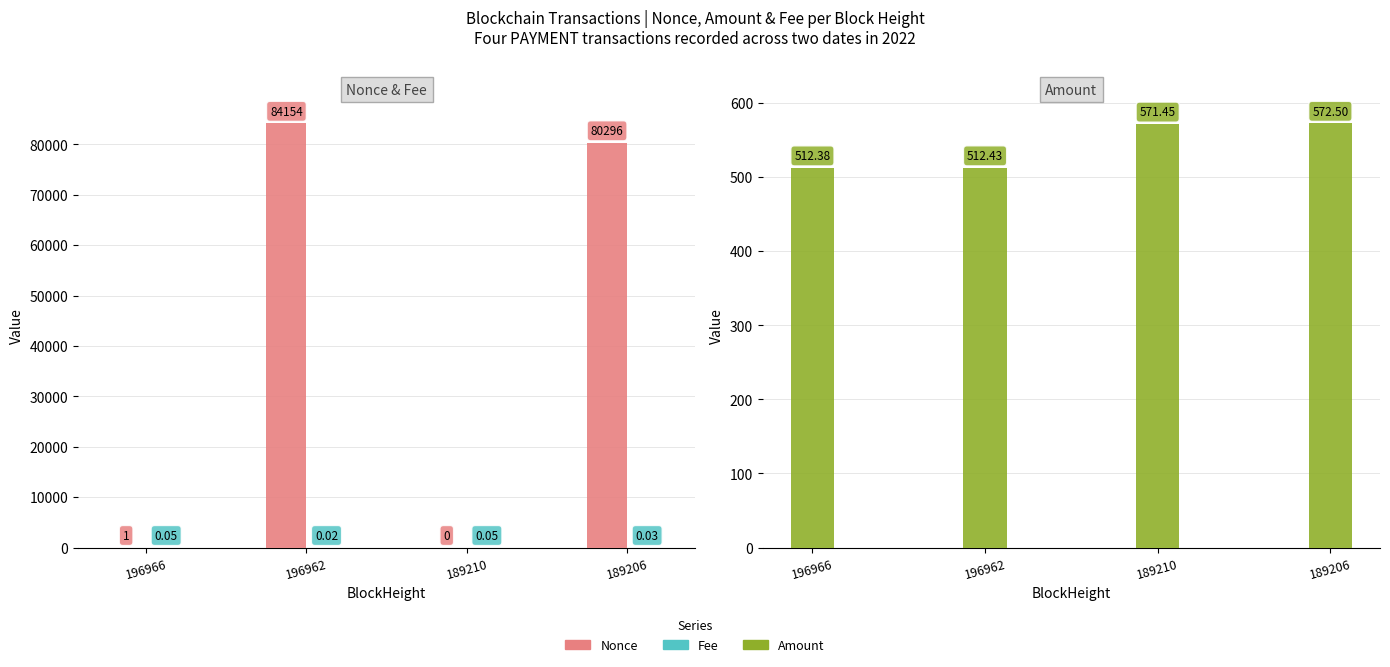

What value does the Nonce series have at 196966?

1.0